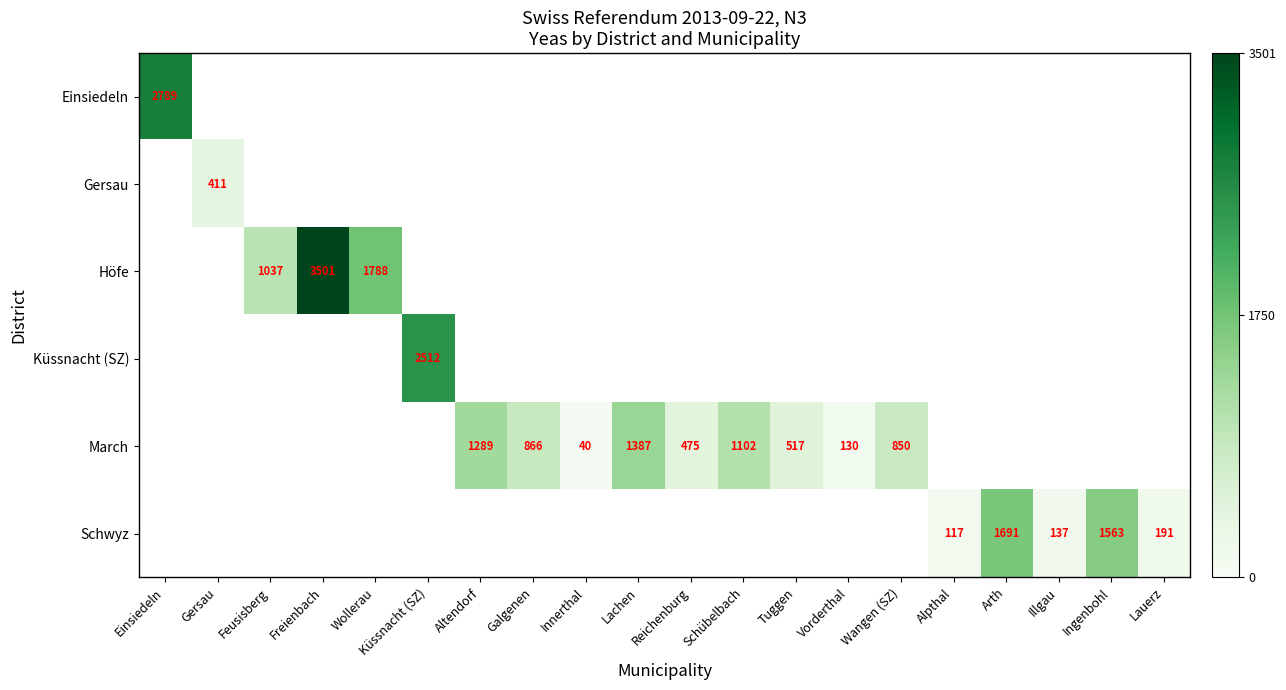

What is the maximum value shown in the chart?

1.0